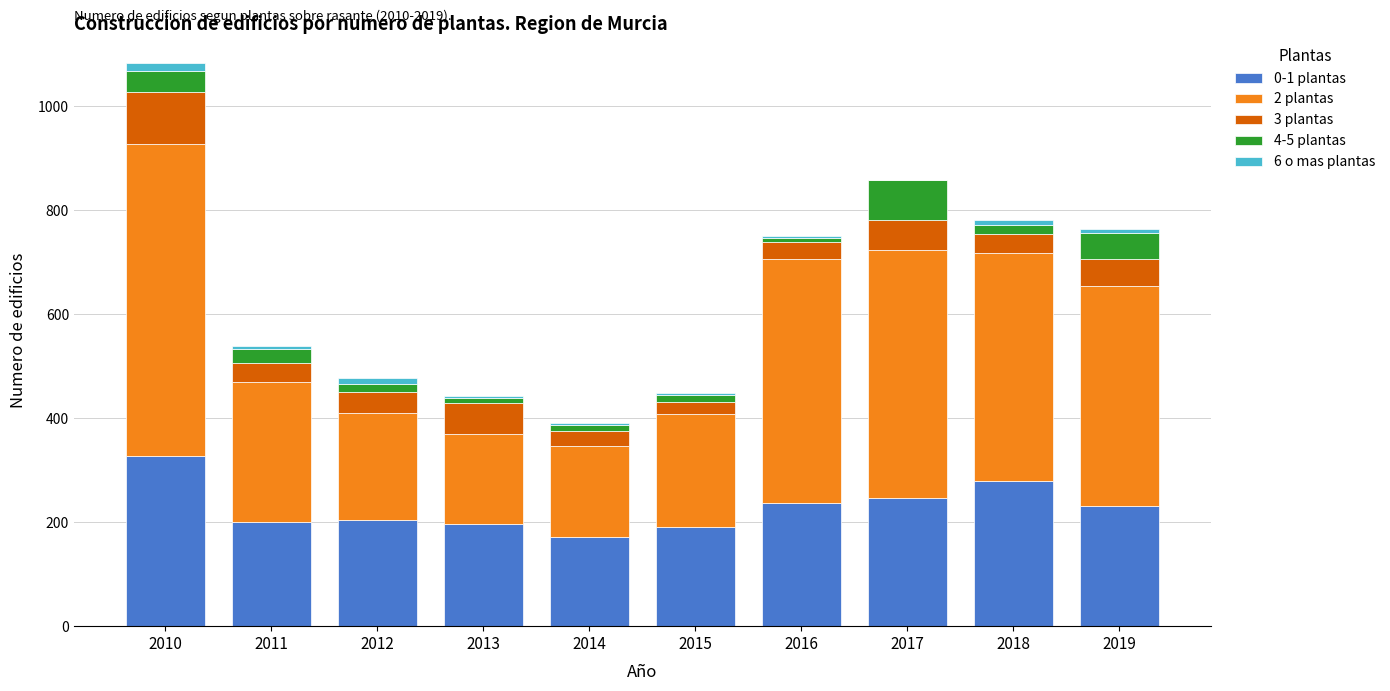

The 0-1 plantas series shows 59 at 2018. True or false?

False